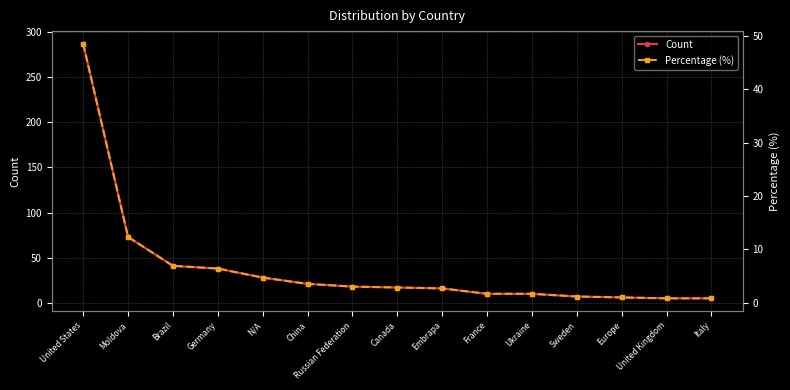

What is the average value of the Count series?

39